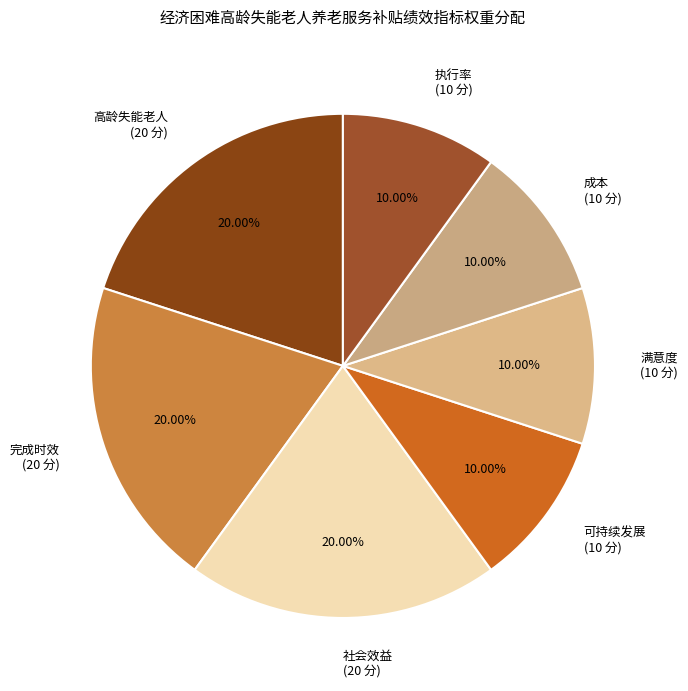

What percentage is the 高龄失能老人 slice, to the nearest percent?

20%